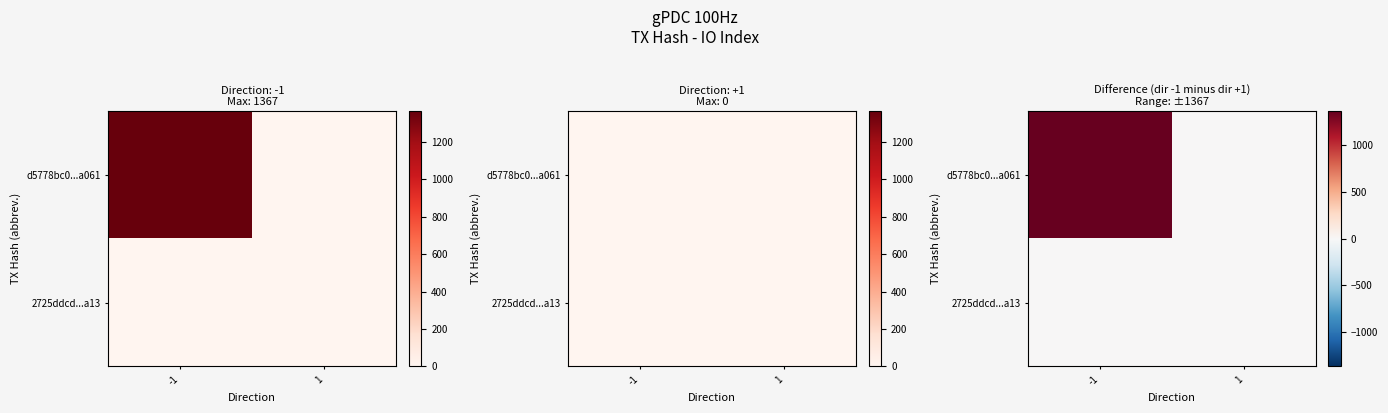

Which series has the largest range (max minus min)?

d5778bc0...a061